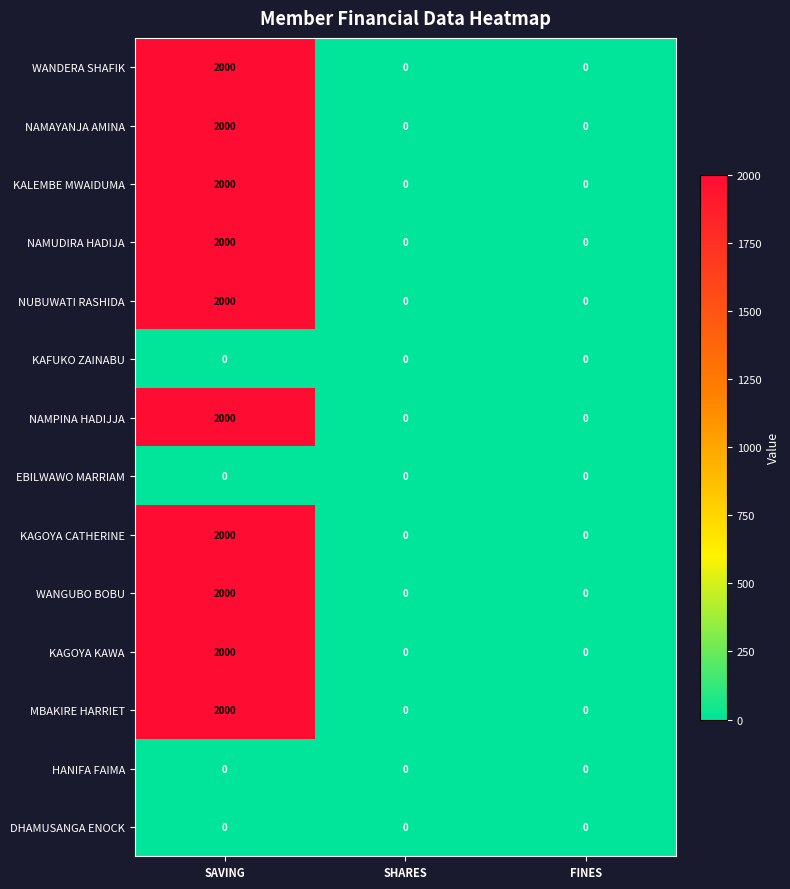

What is the approximate value of NAMPINA HADIJJA at SAVING, to the nearest 10?

2000